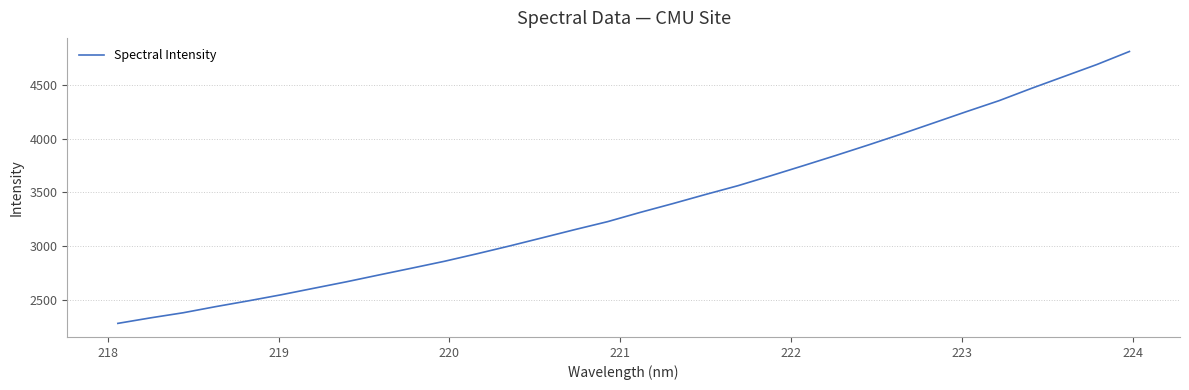

What is the greatest value displayed?

4806.6